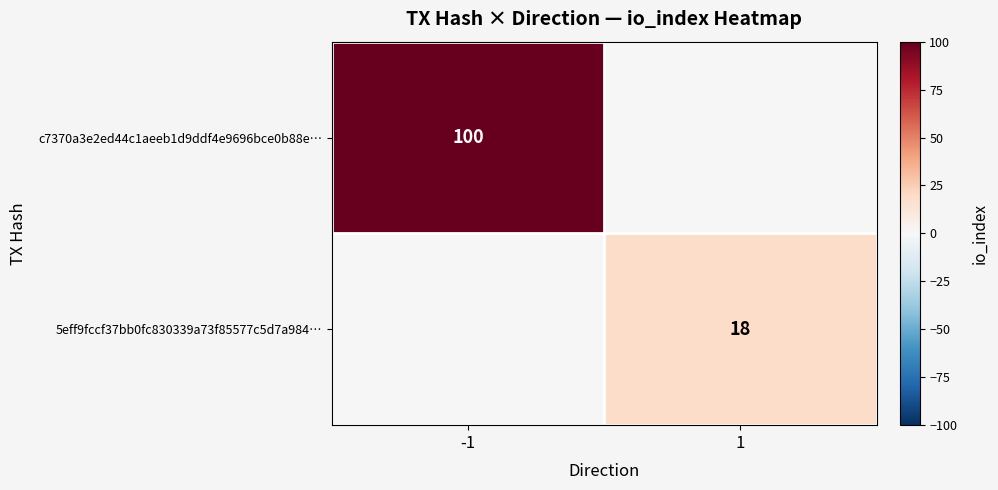

The c7370a3e2ed44c1aeeb1d9ddf4e9696bce0b88e… series shows 100 at -1. True or false?

True